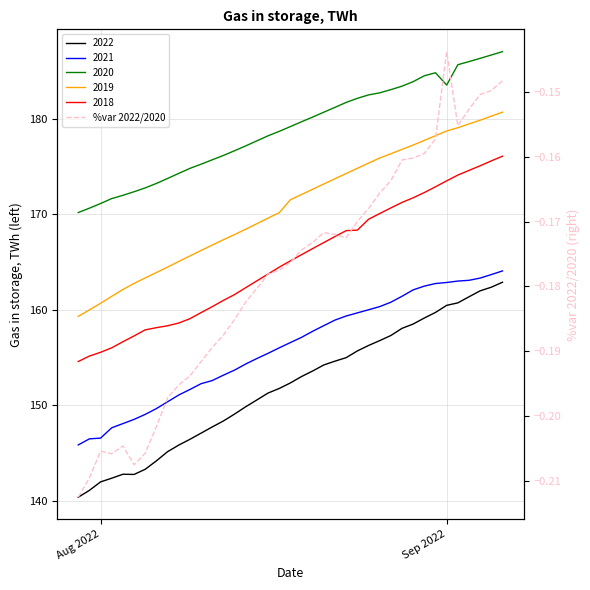

True or false: the data shows -0.2 at 36.

False